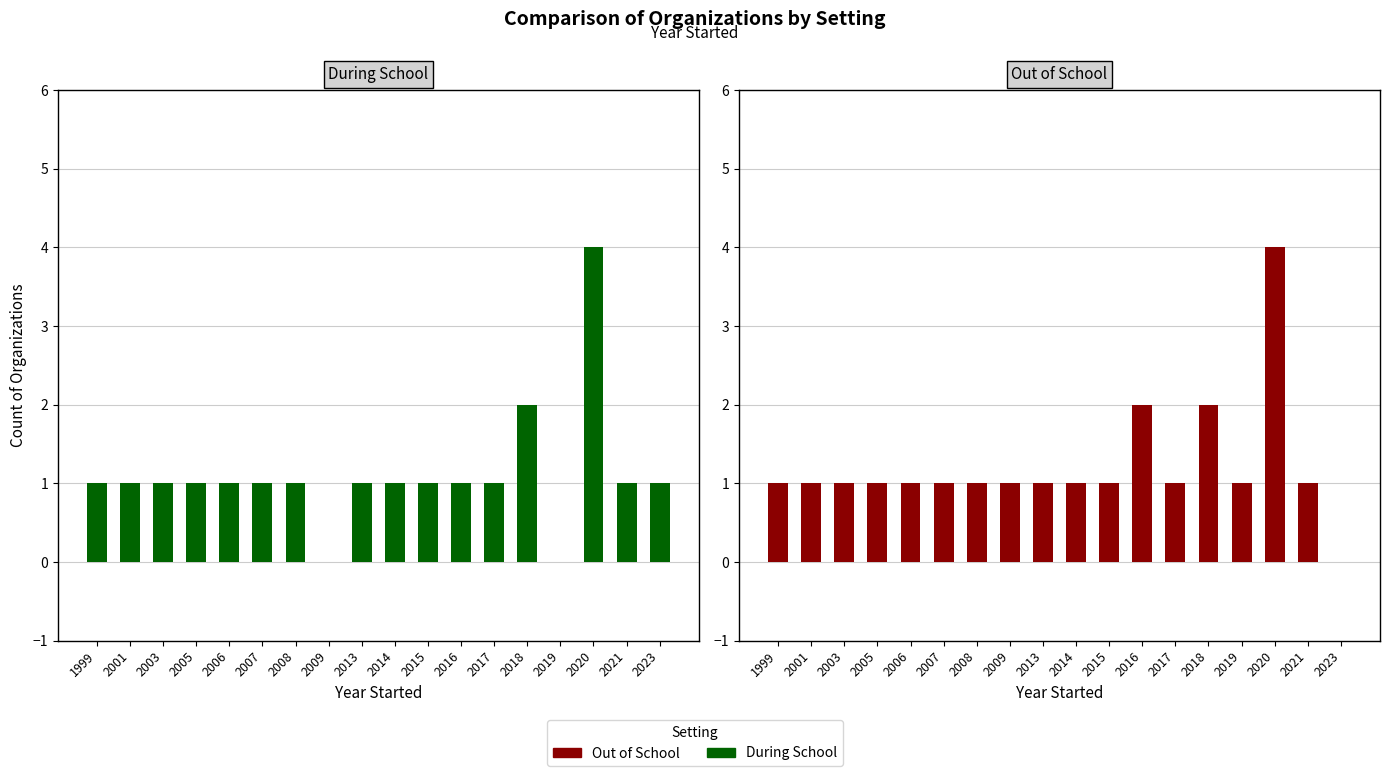

How many values in During School are above zero?

16